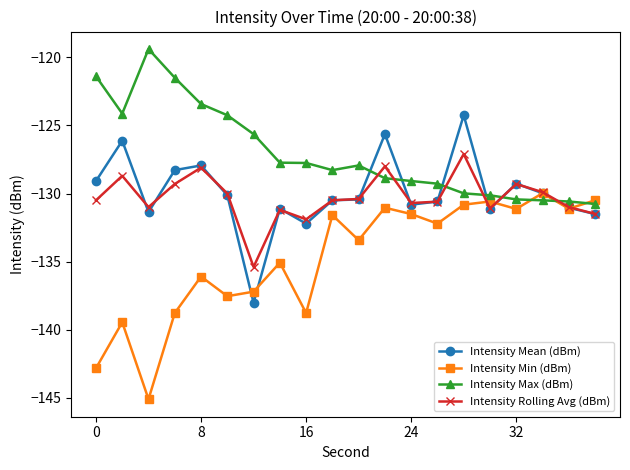

Which series has the largest total across all categories?

Intensity Max (dBm)